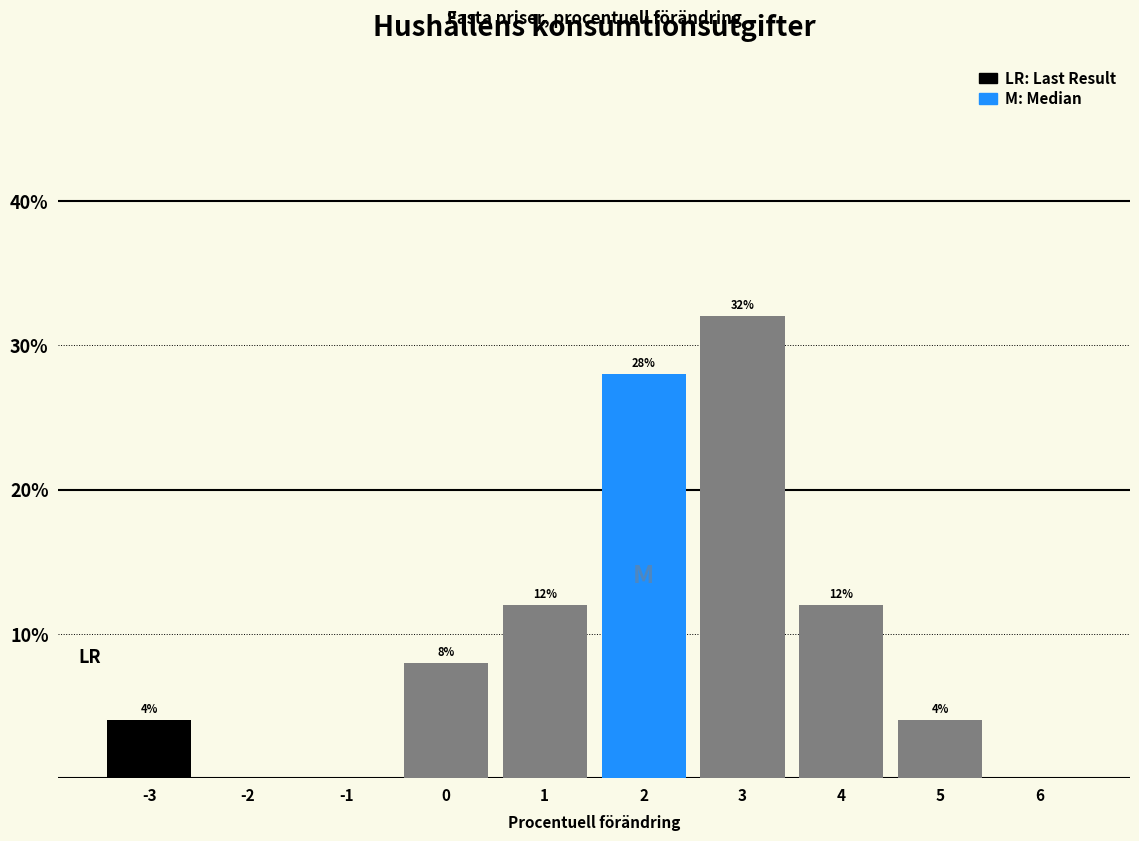

Which range on the x-axis has the tallest bar?

2.5 to 3.5